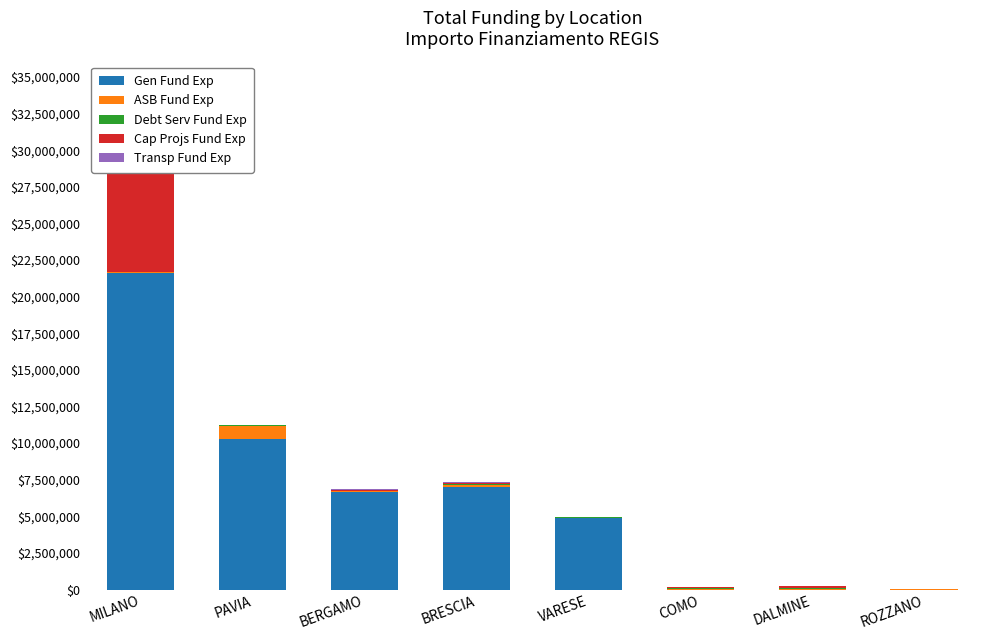

List the labels in order of ASB Fund Exp value, smallest first.

VARESE, BERGAMO, MILANO, ROZZANO, DALMINE, COMO, BRESCIA, PAVIA